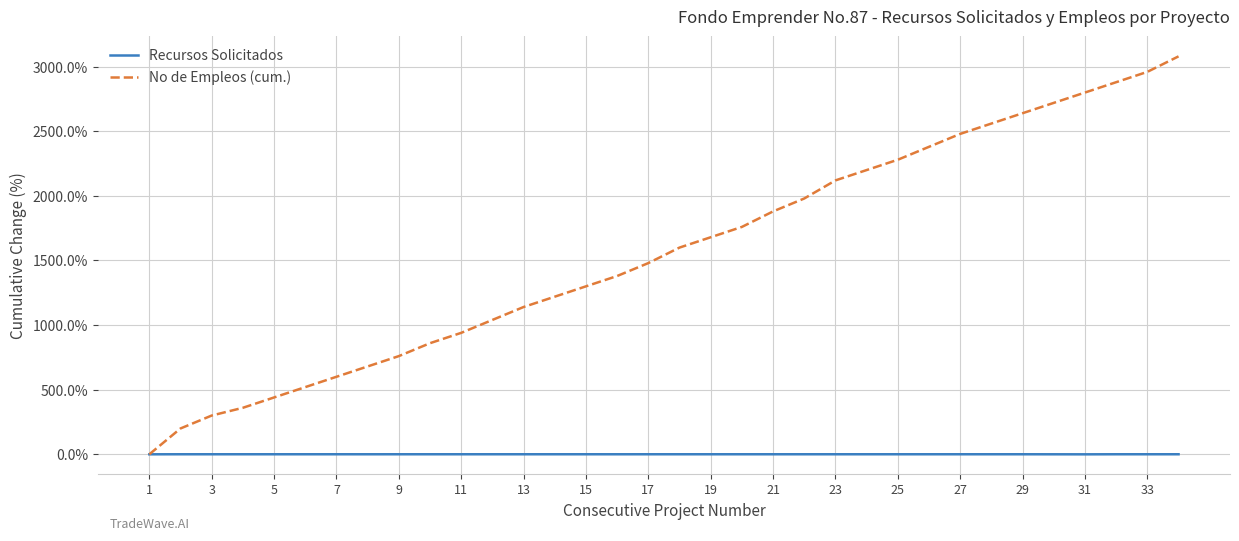

Rank the series by their maximum value, from lowest to highest.

Recursos Solicitados, No de Empleos (cum.)